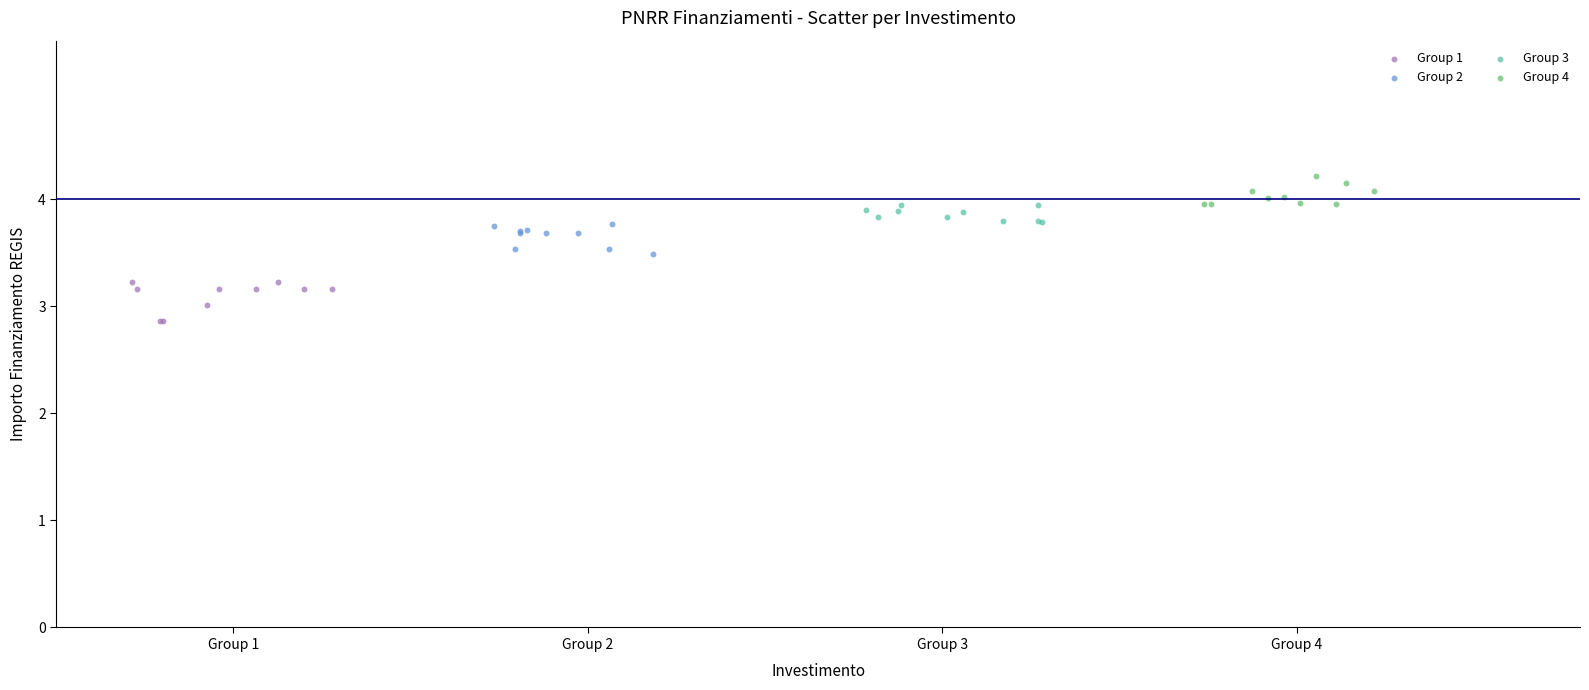

Which series reaches the maximum Y coordinate?

Group 4